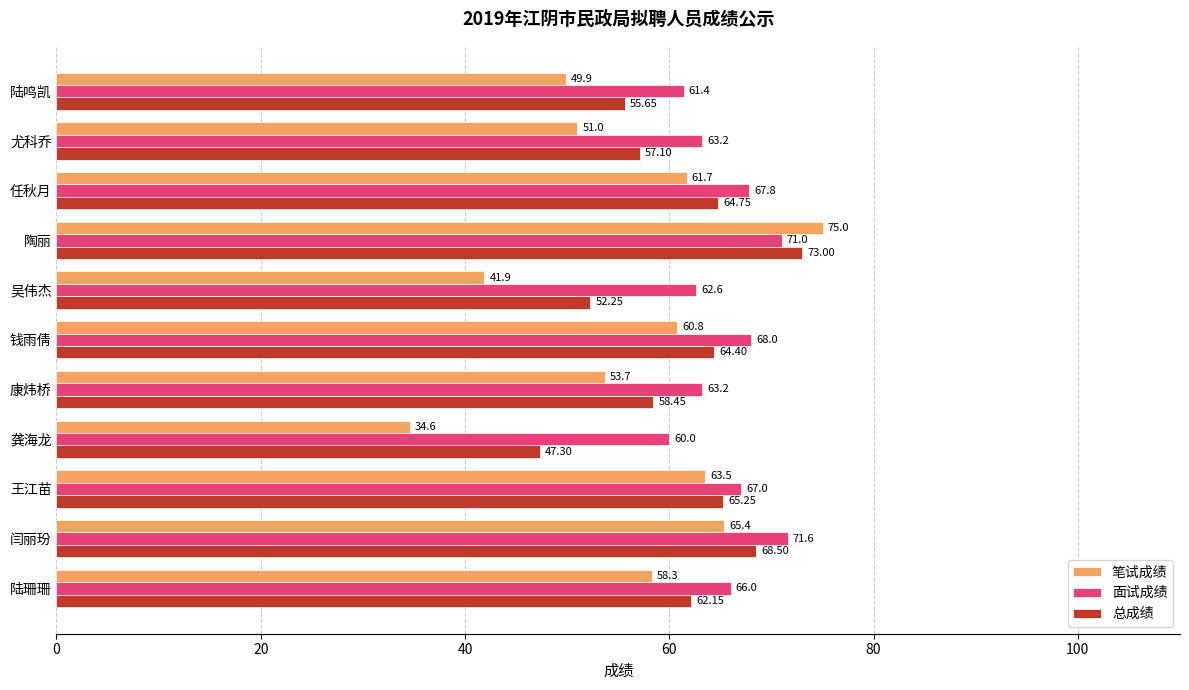

How many categories are shown in the chart?

11